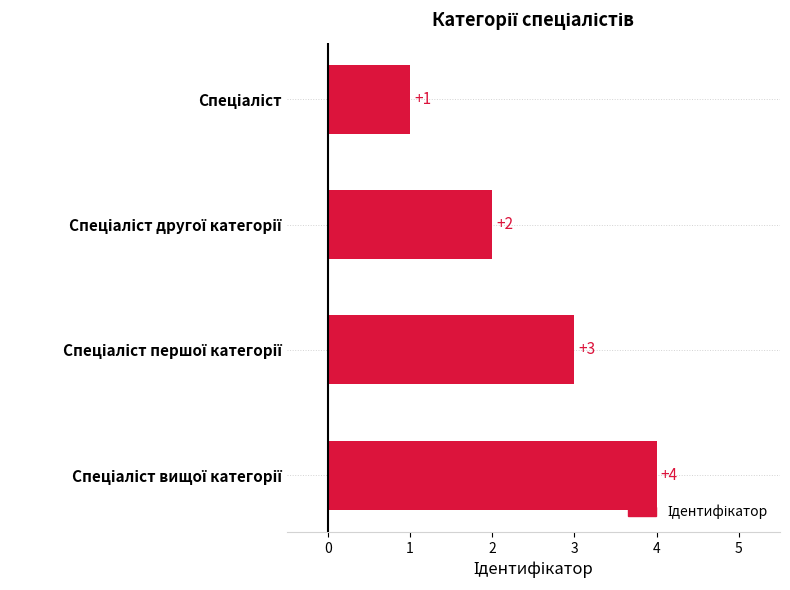

How many values are between 2 and 4?

3